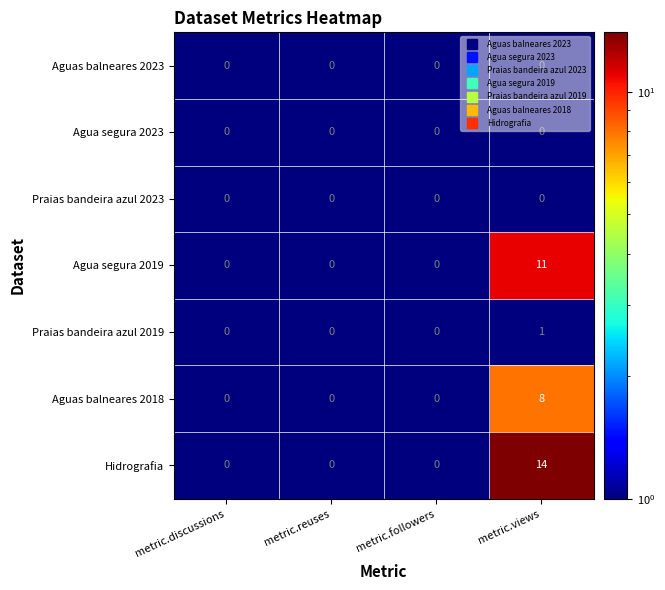

What is the highest value of the Aguas balneares 2018 series?

8